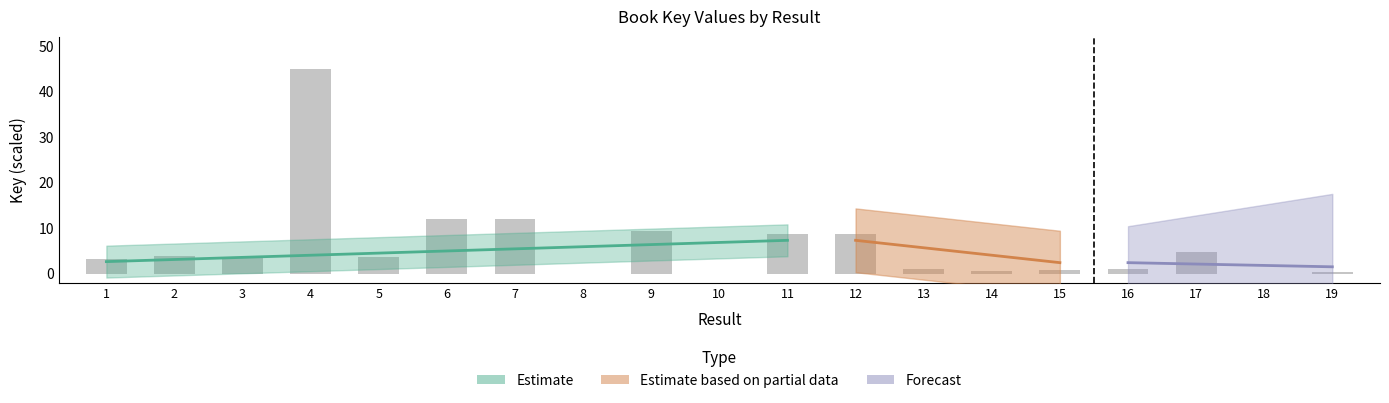

List the labels in order of value, smallest first.

8, 18, 10, 19, 14, 15, 13, 16, 1, 3, 5, 2, 17, 11, 12, 9, 6, 7, 4